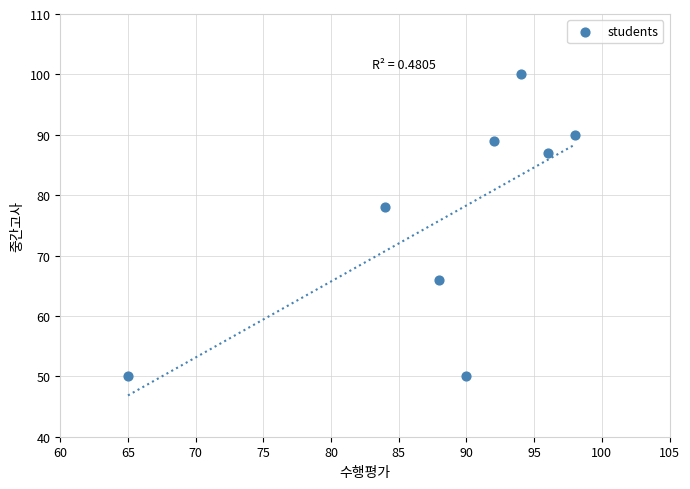

What Y value in the scatter plot is closest to 75?

78